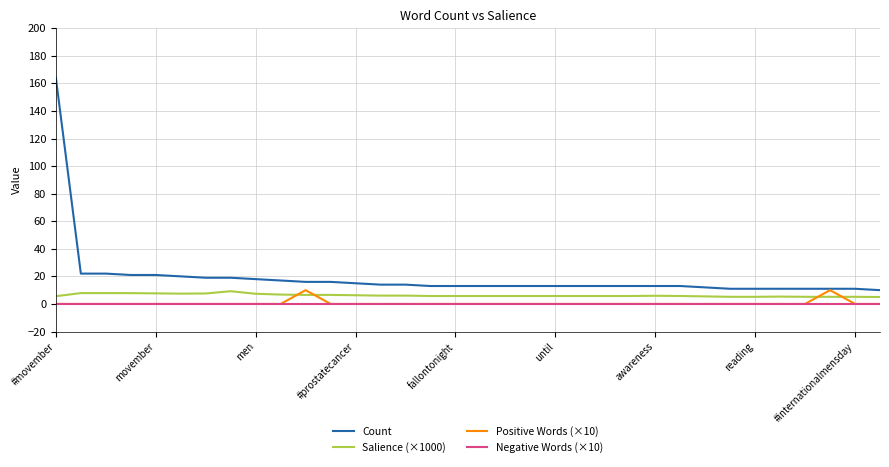

Which series has the largest total across all categories?

Count